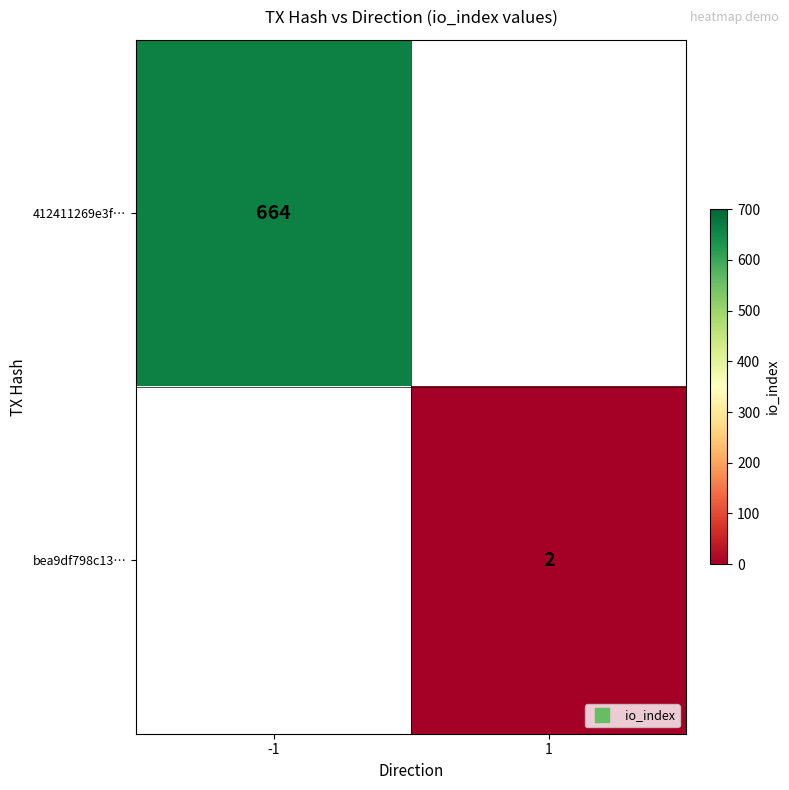

At how many categories does at least one series exceed 399?

1